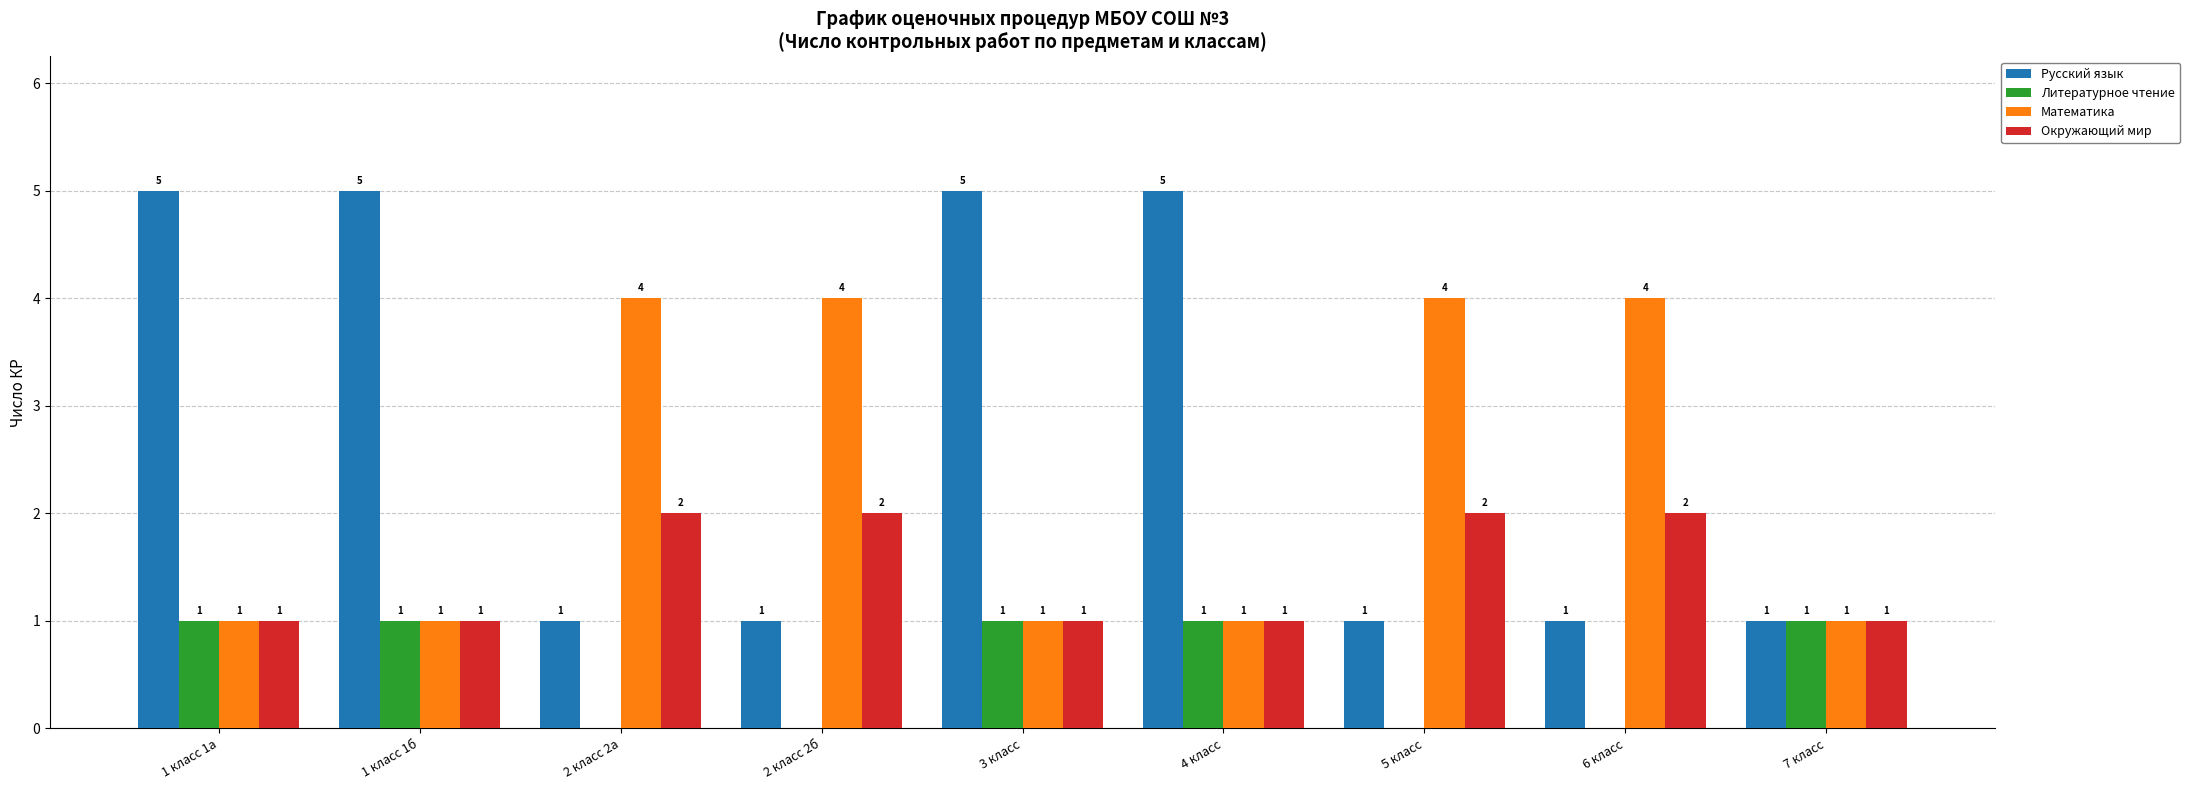

How many categories are shown in the chart?

9